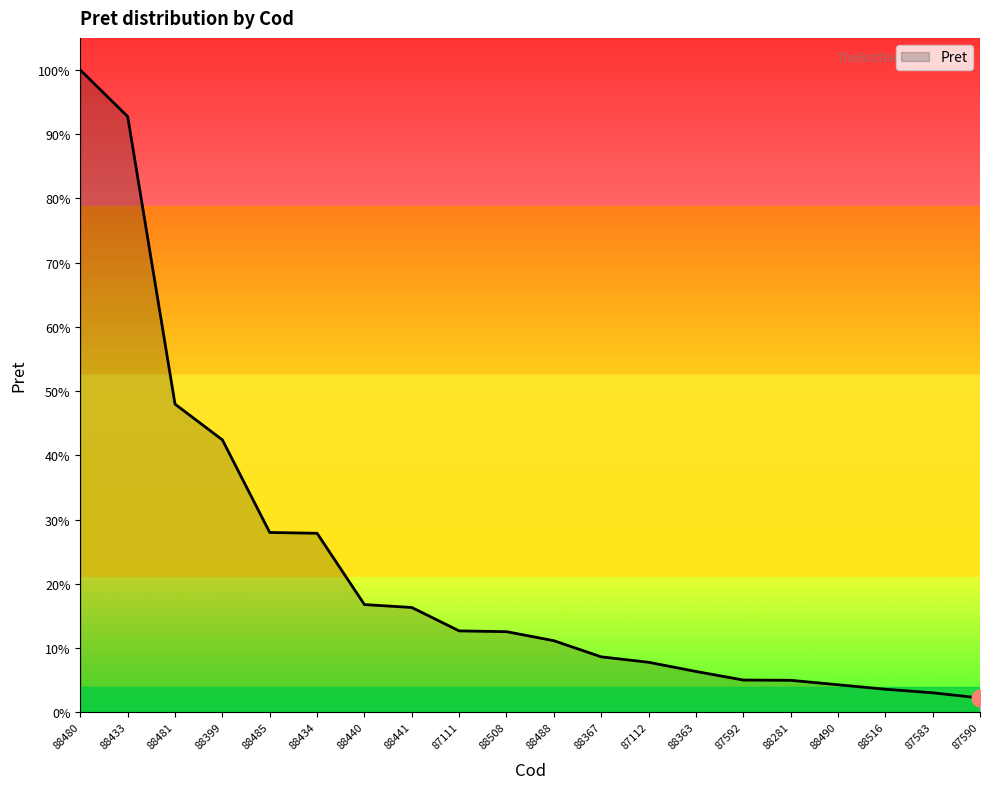

List the labels in order of value, smallest first.

87590, 87583, 88516, 88490, 88281, 87592, 88363, 87112, 88367, 88488, 88508, 87111, 88441, 88440, 88434, 88485, 88399, 88481, 88433, 88480